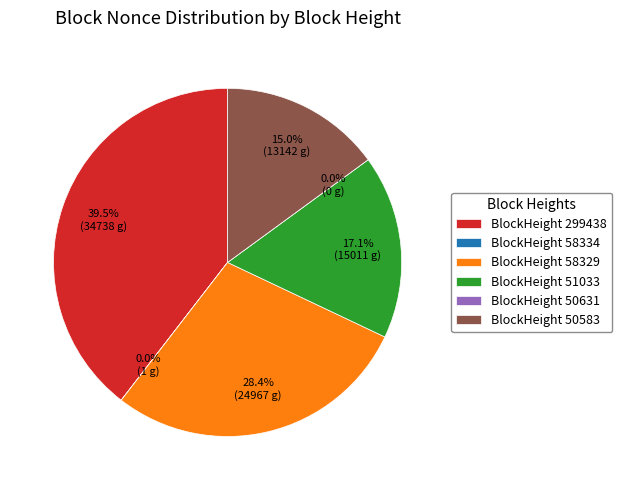

What percentage is NOT represented by 58329?

71.6%